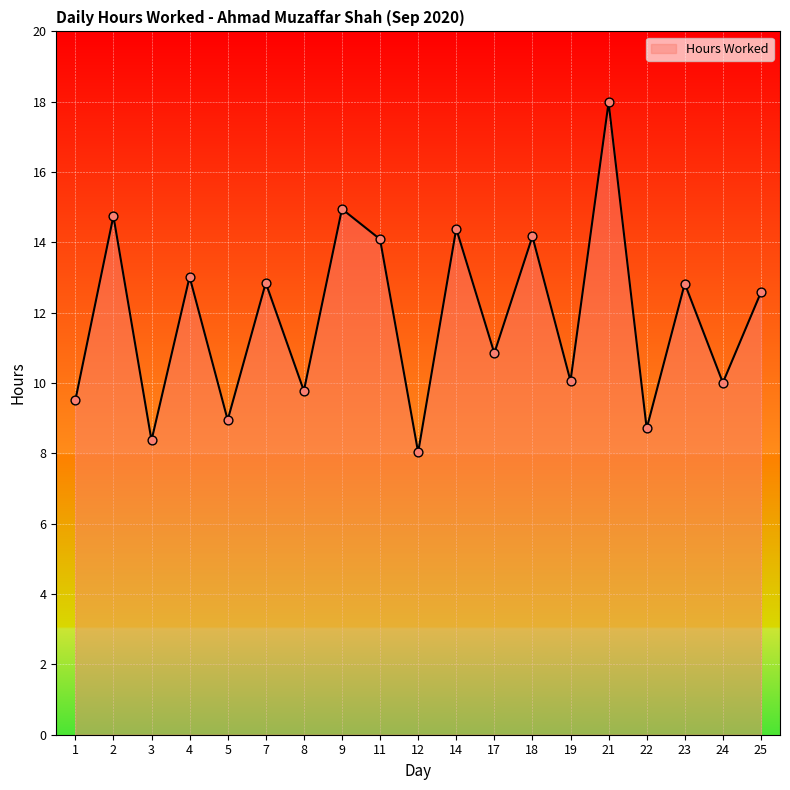

Approximately how many times larger is the value at 7 compared to 8?

1.3